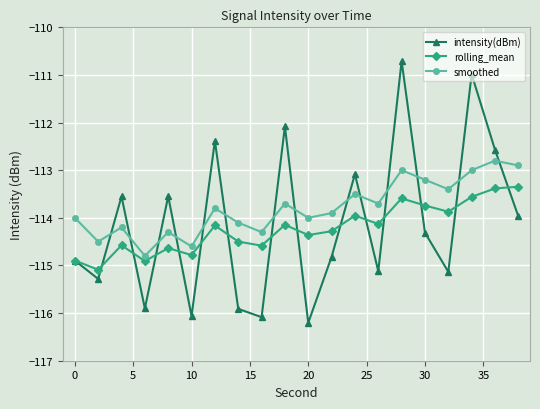

How many distinct data groups are displayed?

3